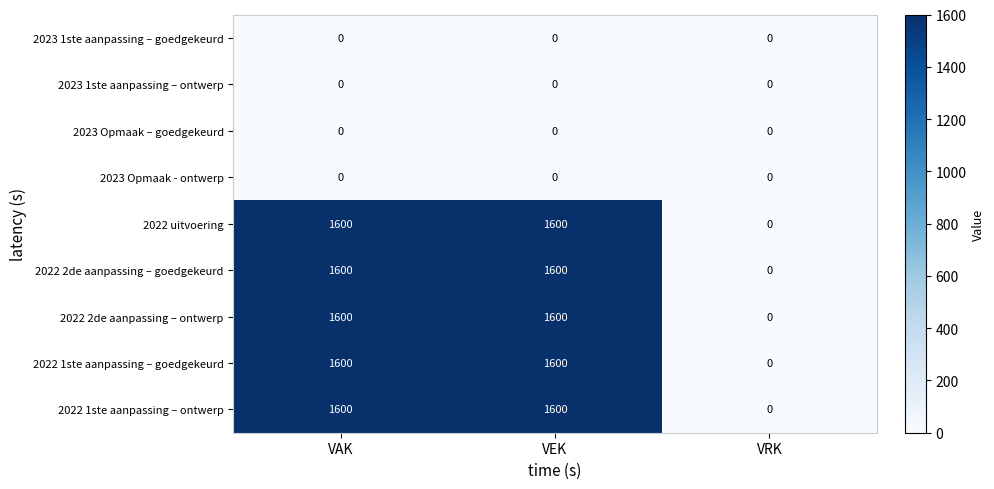

Reading right to left, extract all data points from this chart.

2023 1ste aanpassing – goedgekeurd: VRK=0	VEK=0	VAK=0
2023 1ste aanpassing – ontwerp: VRK=0	VEK=0	VAK=0
2023 Opmaak – goedgekeurd: VRK=0	VEK=0	VAK=0
2023 Opmaak - ontwerp: VRK=0	VEK=0	VAK=0
2022 uitvoering: VRK=0	VEK=1600	VAK=1600
2022 2de aanpassing – goedgekeurd: VRK=0	VEK=1600	VAK=1600
2022 2de aanpassing – ontwerp: VRK=0	VEK=1600	VAK=1600
2022 1ste aanpassing – goedgekeurd: VRK=0	VEK=1600	VAK=1600
2022 1ste aanpassing – ontwerp: VRK=0	VEK=1600	VAK=1600